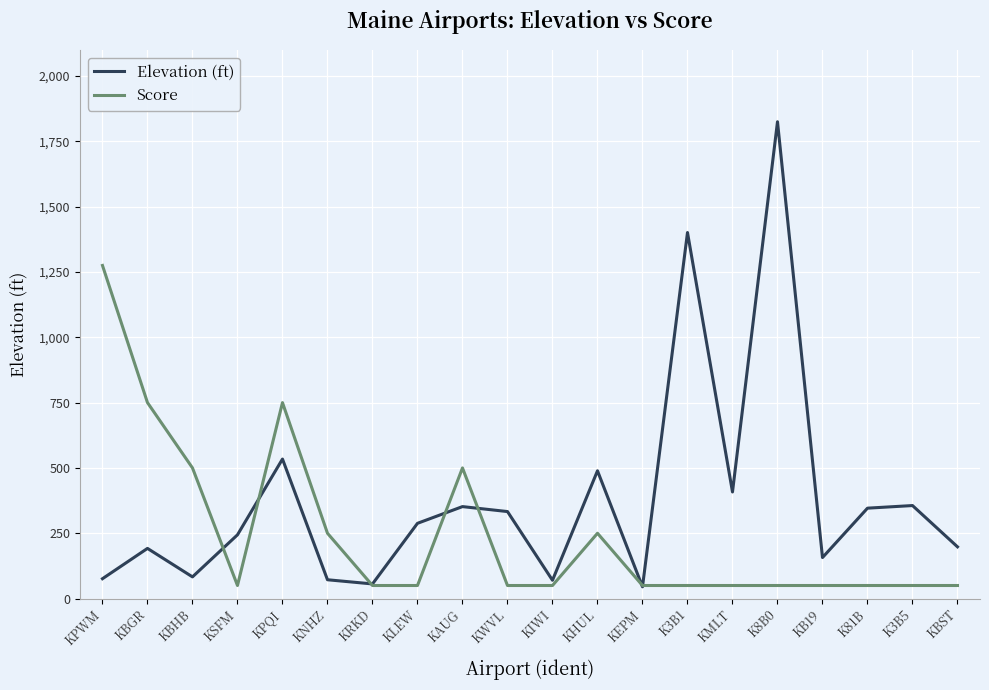

Which series changed the most between KPQI and KLEW?

Score